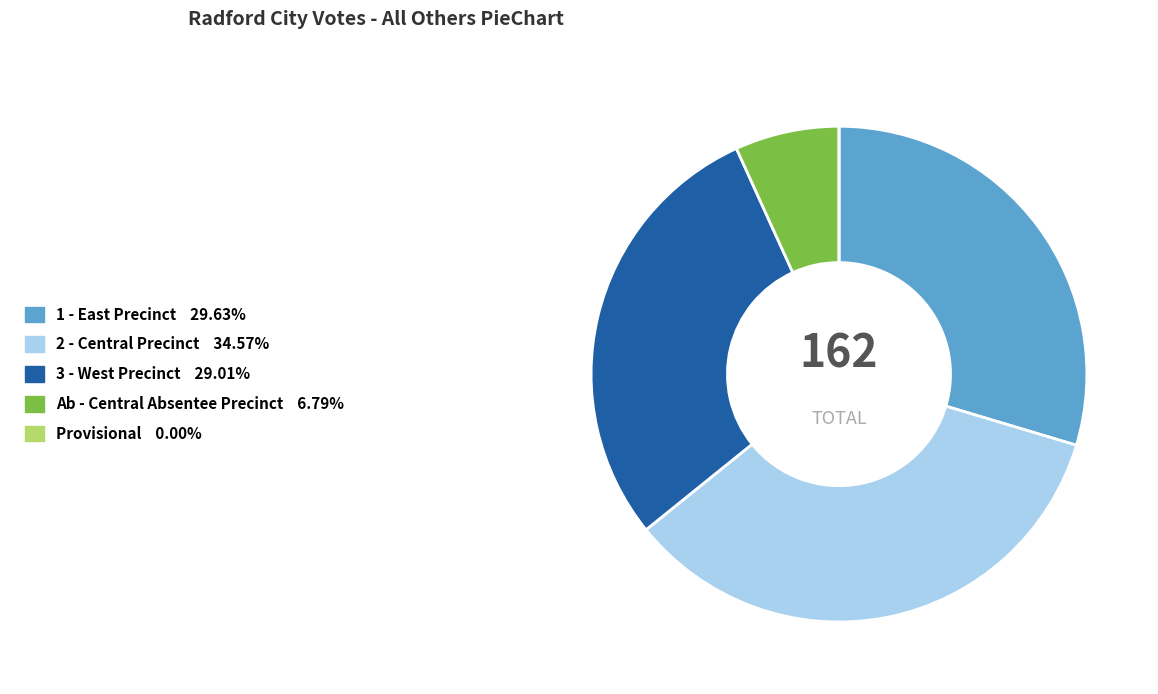

Approximately how many times larger is the value at 3 - West Precinct compared to Ab - Central Absentee Precinct?

4.3